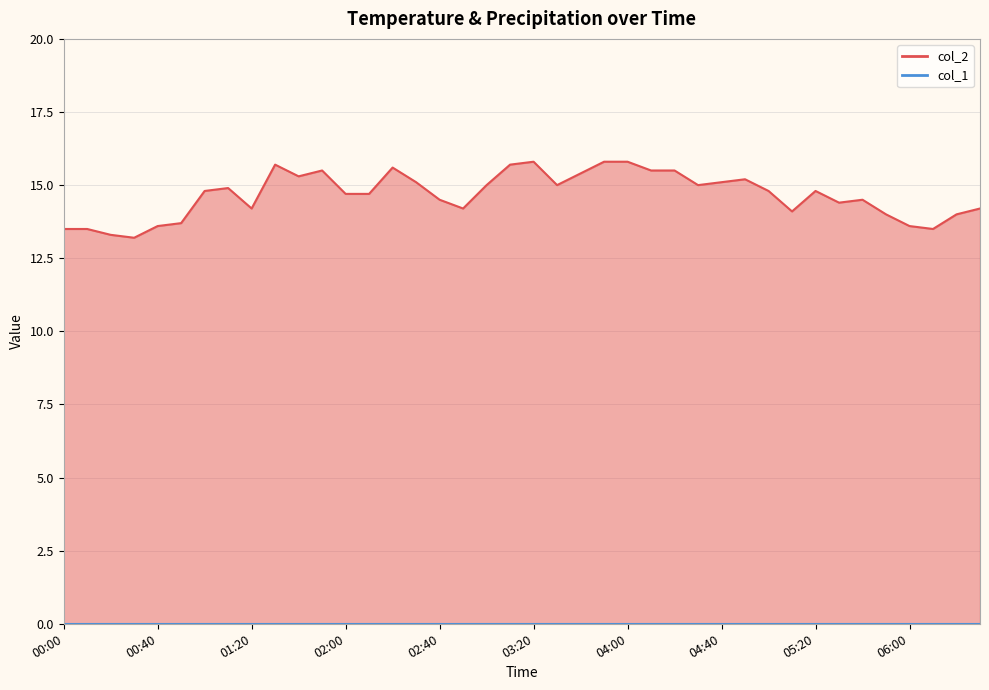

How many values are below 14?

8